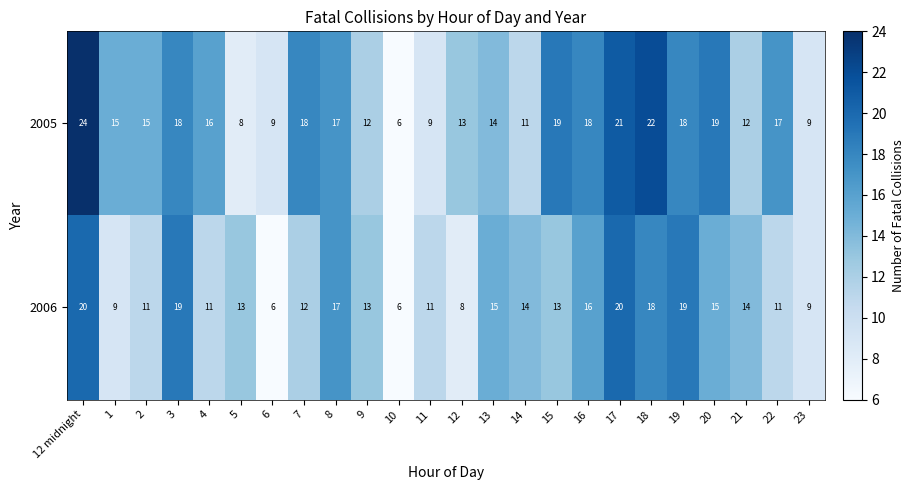

True or false: 2006 has a value of 6 at 1.

False